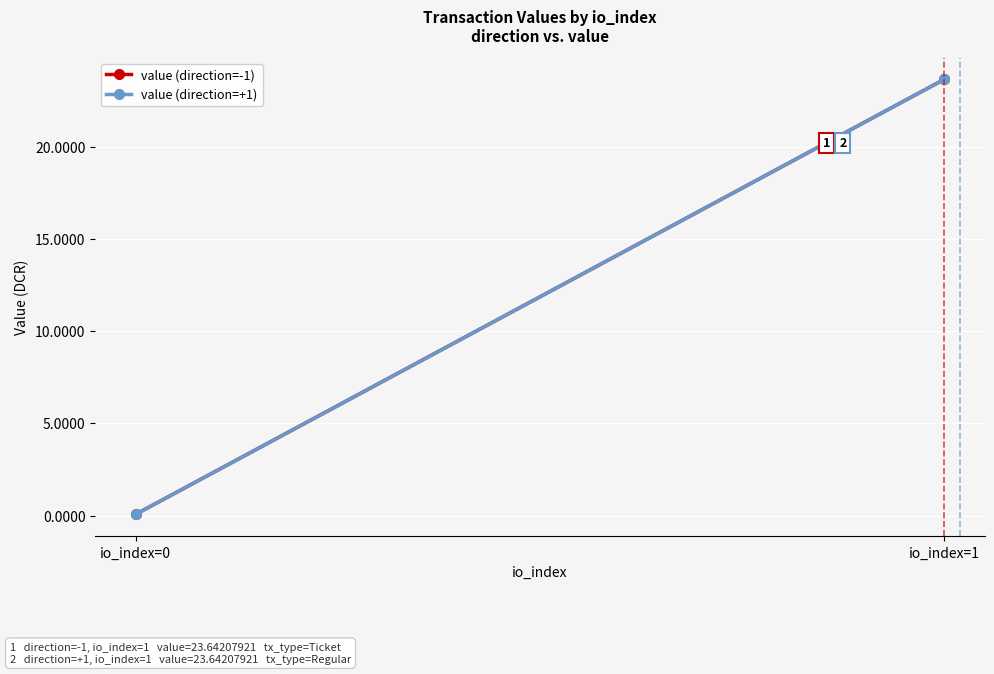

What is the sum of the value (direction=-1) values at io_index=0 and io_index=1?

23.7